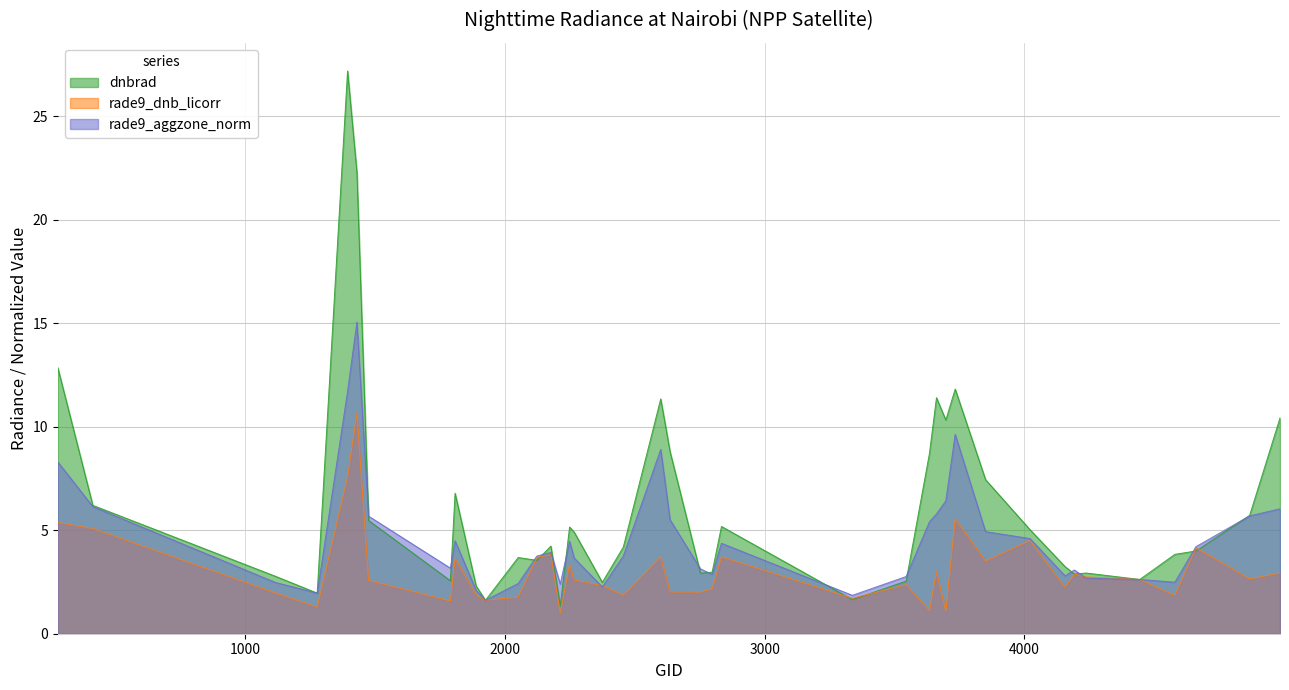

How many interior local peaks does the rade9_aggzone_norm series have?

8